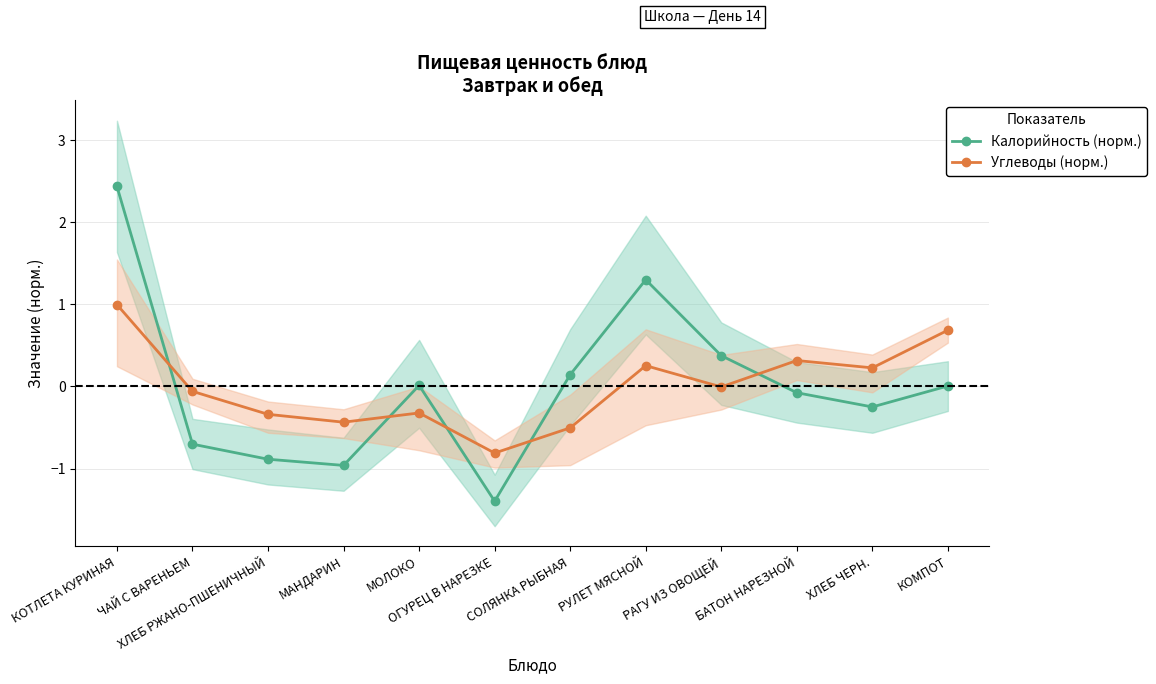

What is the sum of the Калорийность (норм.) values at ОГУРЕЦ В НАРЕЗКЕ and КОМПОТ?

-1.4